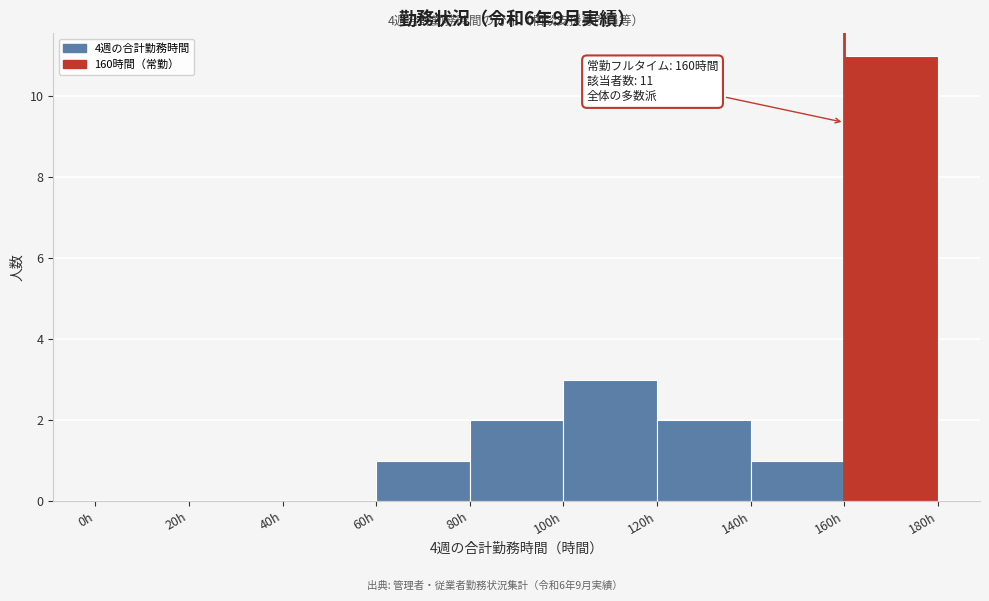

Over which range of the x-axis is the bar tallest?

160 to 180